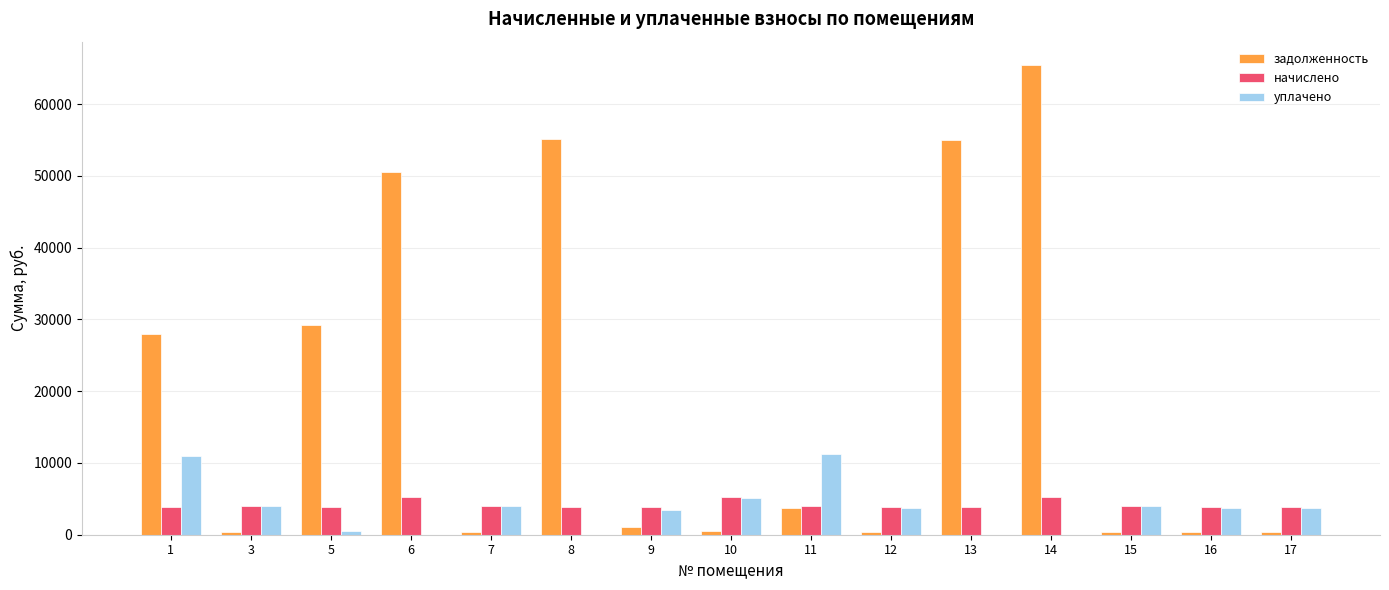

Which series has the largest total across all categories?

задолженность